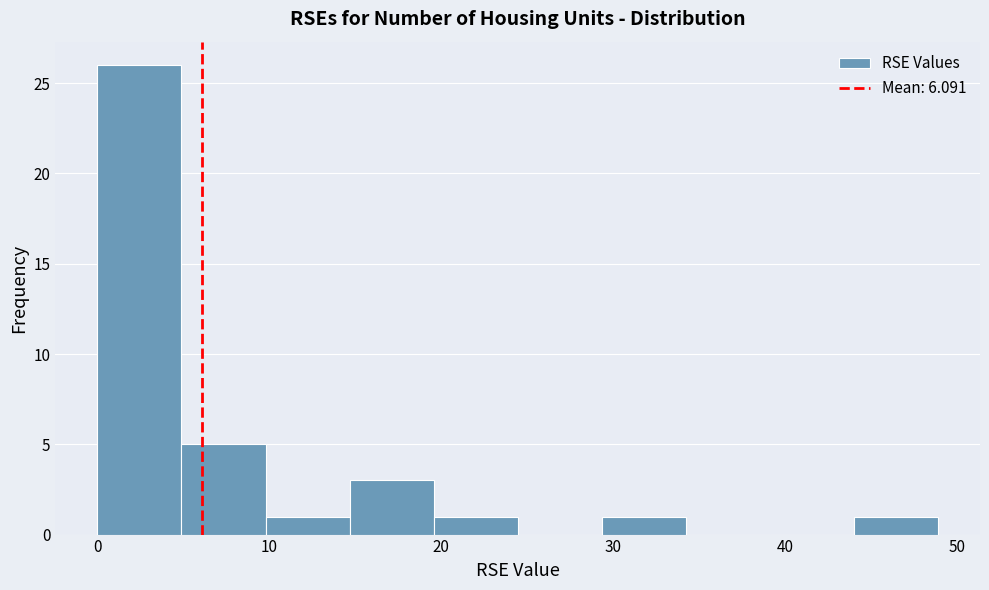

Which range on the x-axis has the tallest bar?

0 to 5